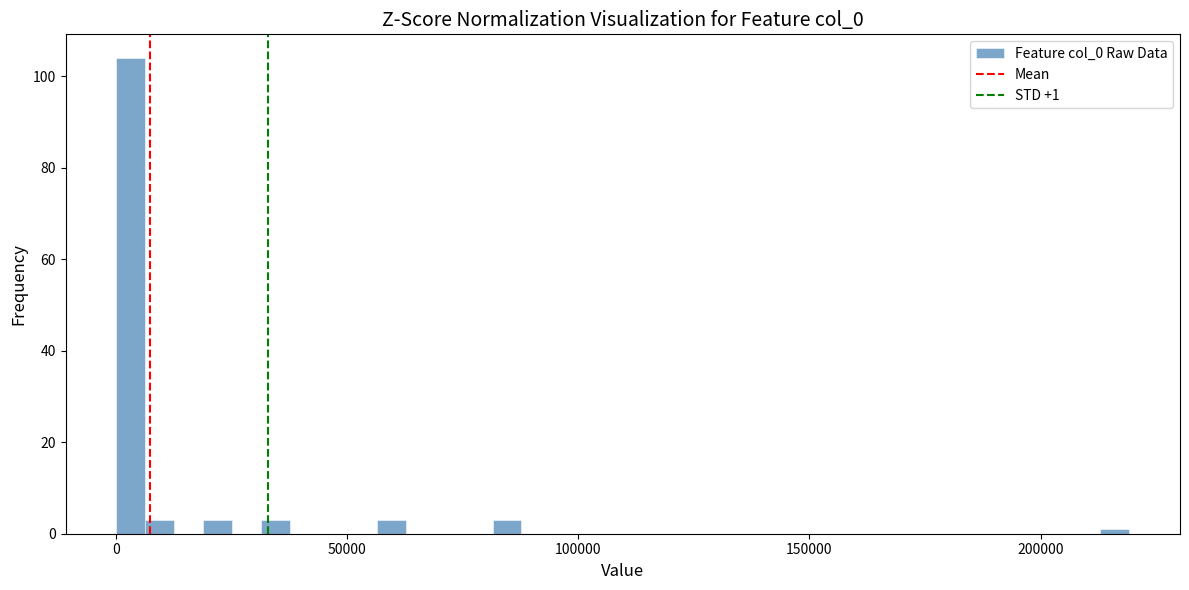

Read against the x-axis, roughly where is the centre of the tallest bar?

5000